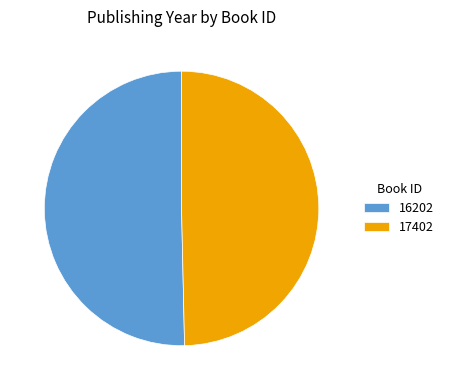

Does 16202 represent more than half of the total?

Yes